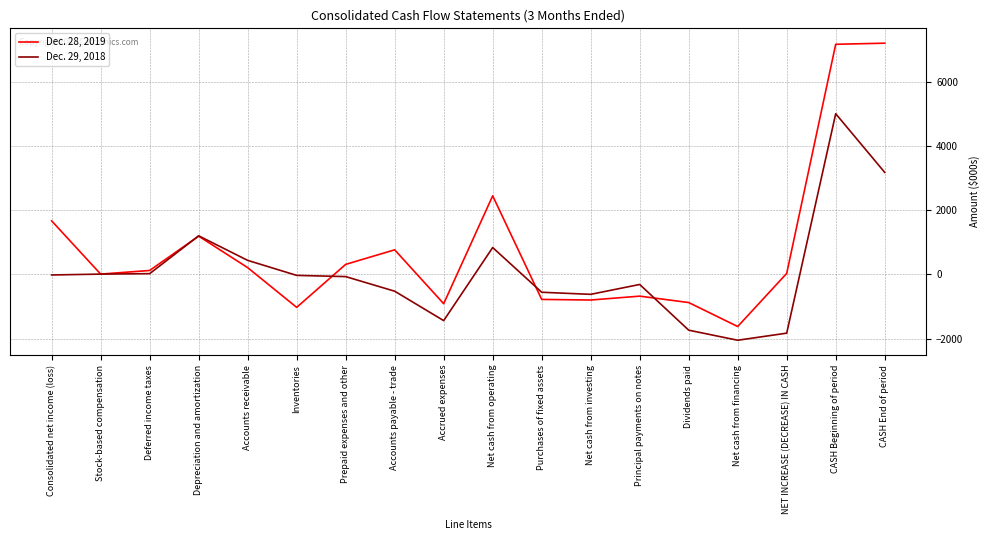

What is the difference between the highest and lowest values at Accounts payable - trade?

1290